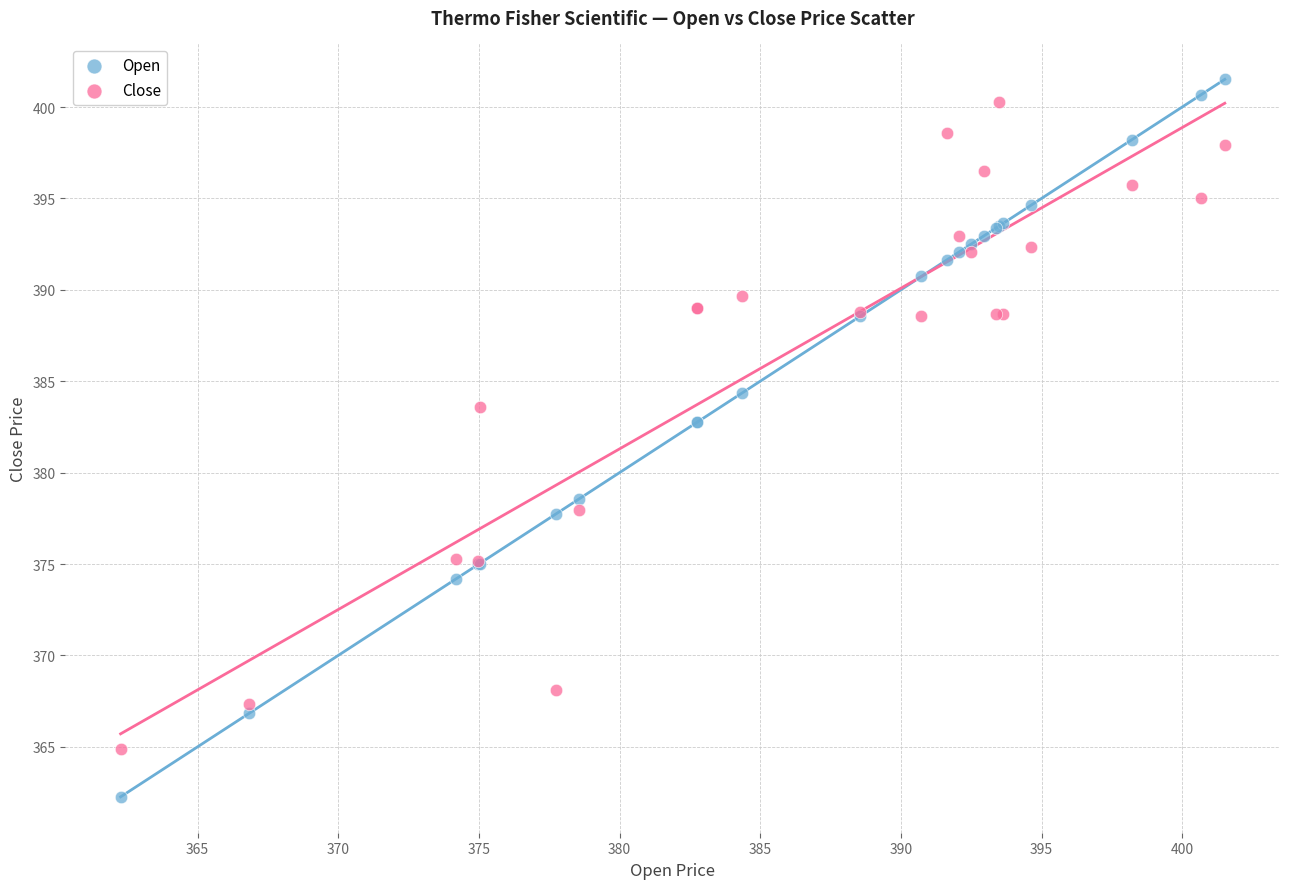

Which series contains the lowest Y value?

Open